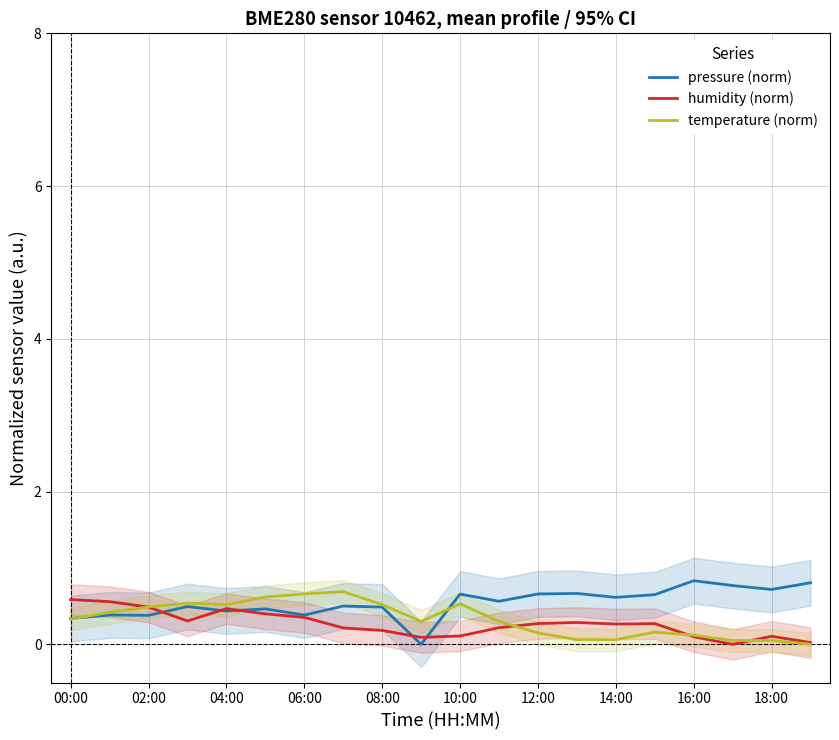

Reading right to left, transcribe all the data shown in this chart.

pressure (norm): 0.8	0.7	0.8	0.8	0.7	0.6	0.7	0.7	0.6	0.7	0.0	0.5	0.5	0.4	0.5	0.4	0.5	0.4	0.4	0.3
humidity (norm): 0.0	0.1	0.0	0.1	0.3	0.3	0.3	0.3	0.2	0.1	0.1	0.2	0.2	0.4	0.4	0.5	0.3	0.5	0.6	0.6
temperature (norm): 0.0	0.1	0.1	0.1	0.2	0.1	0.1	0.2	0.3	0.5	0.3	0.5	0.7	0.7	0.6	0.5	0.5	0.5	0.4	0.3